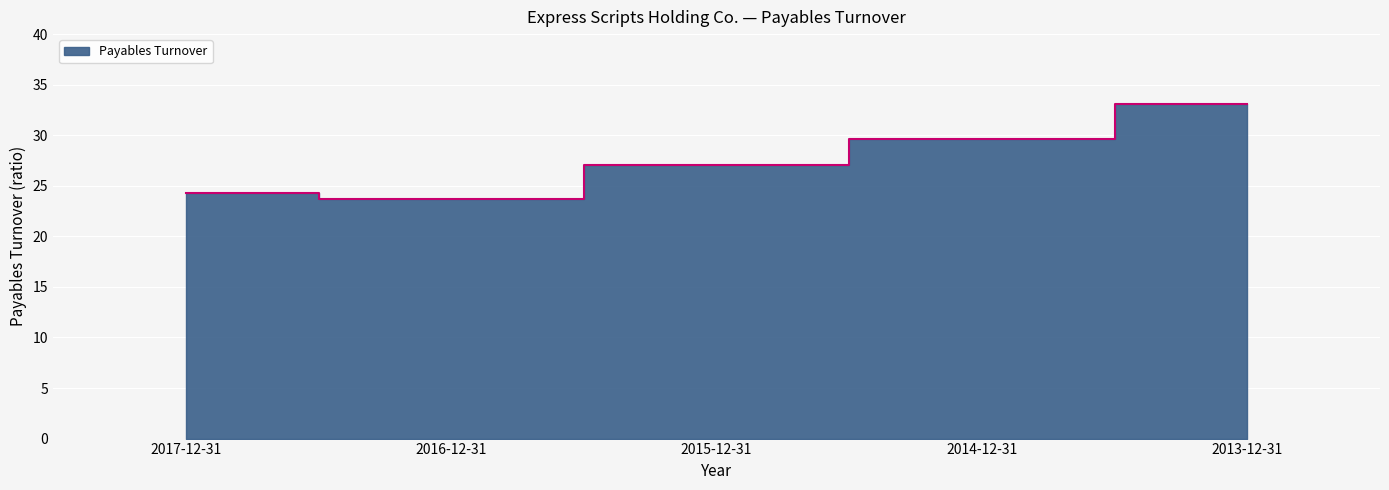

Rank the categories by value from lowest to highest.

2016-12-31, 2017-12-31, 2015-12-31, 2014-12-31, 2013-12-31